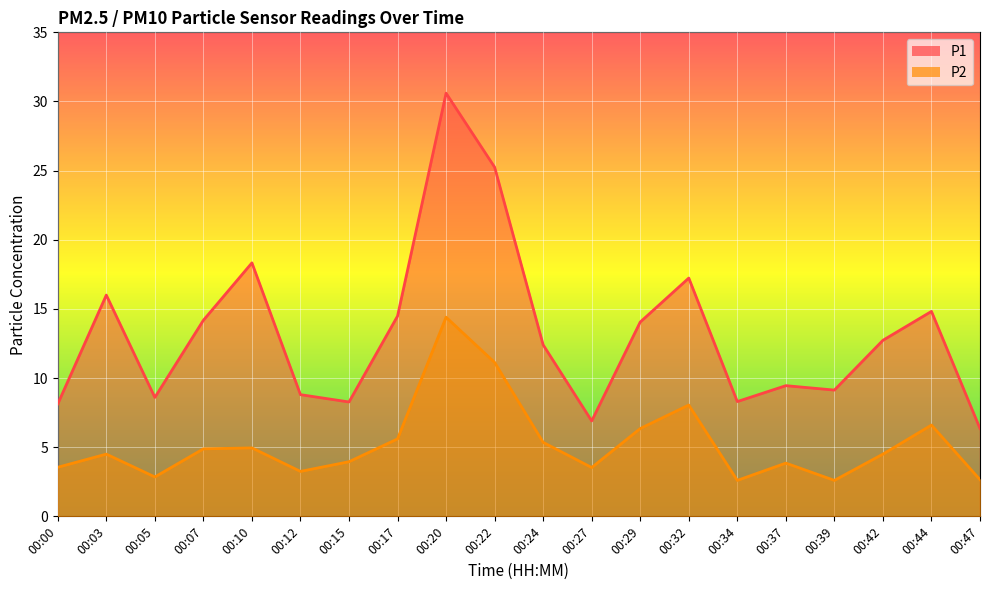

At how many categories does at least one series exceed 9?

13